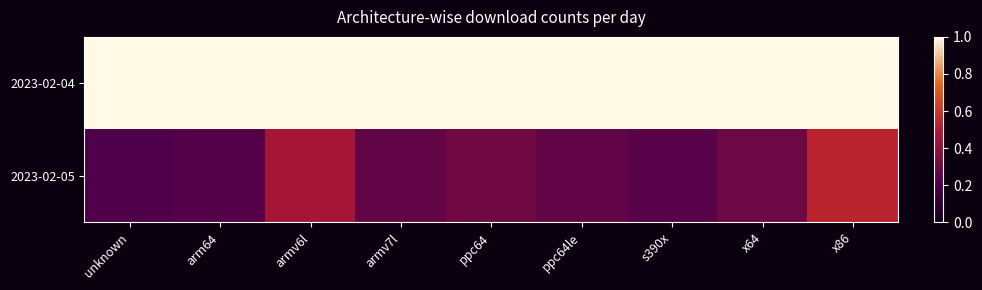

Count the number of categories in the chart.

9